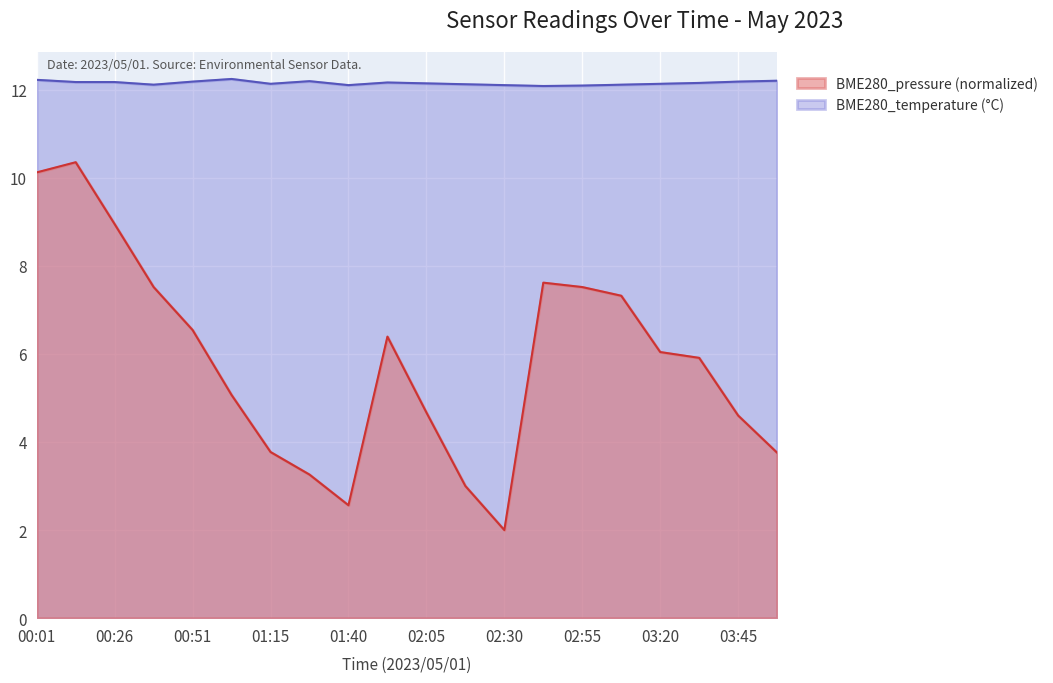

What is the smallest value displayed?

2.0